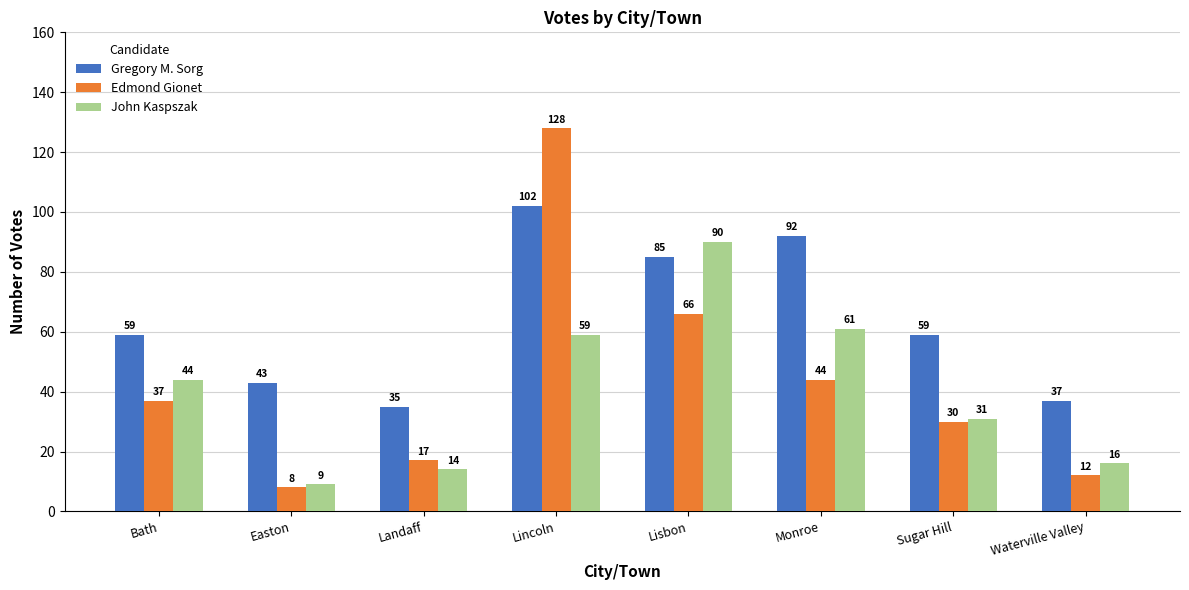

At how many categories does at least one series exceed 101?

1